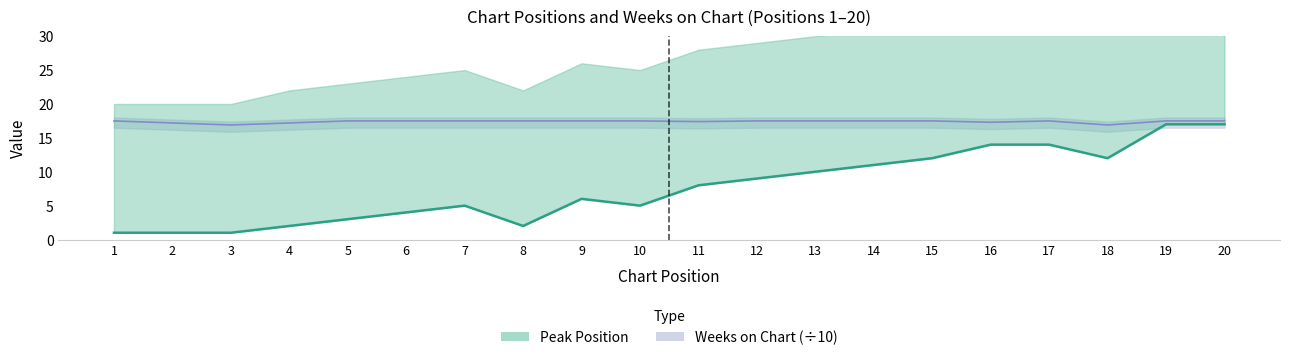

How many data points does each series have?

20